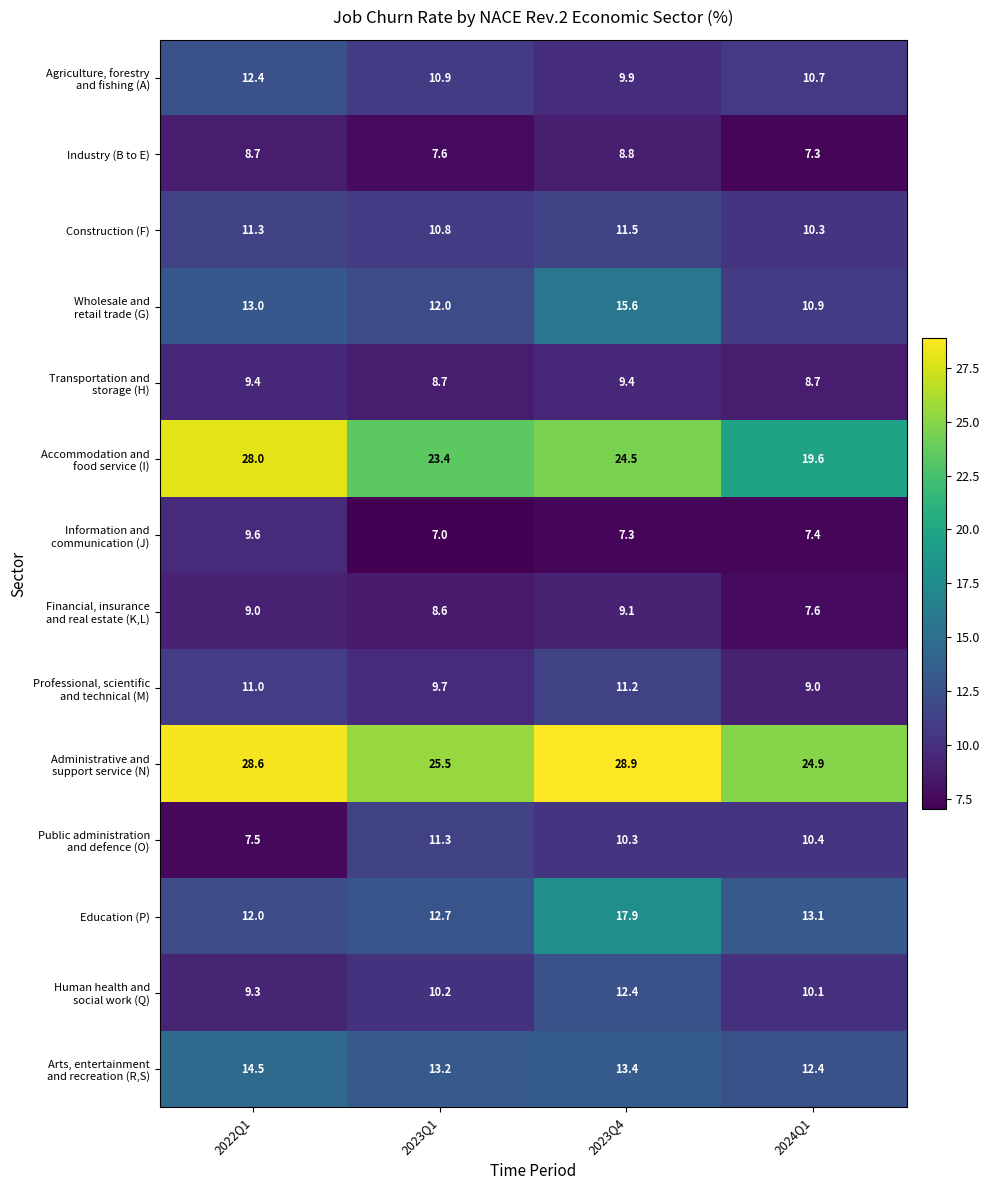

At which label does Industry (B to E) first exceed 8?

2022Q1